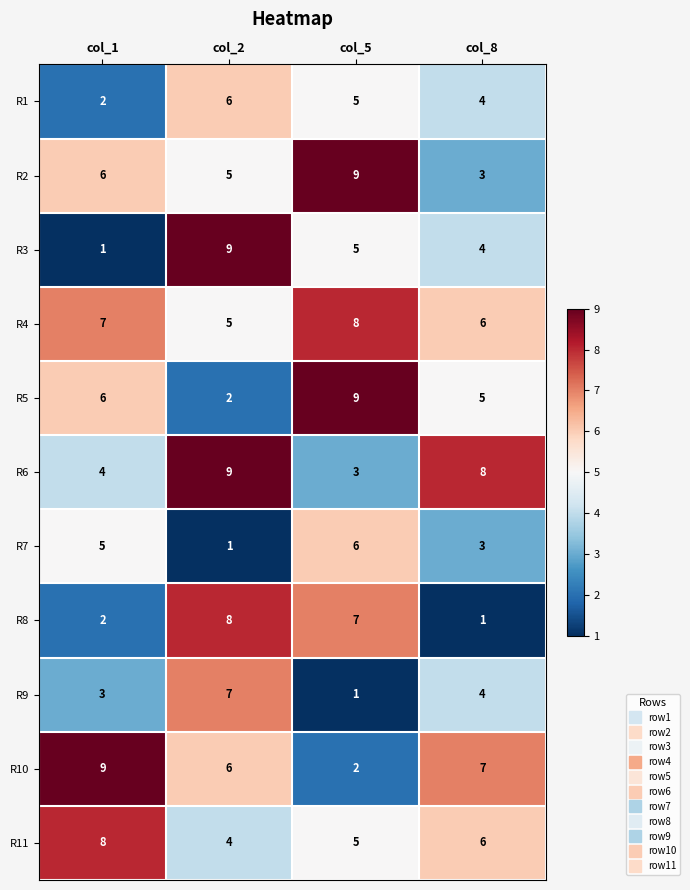

Which series has the largest total across all categories?

R4